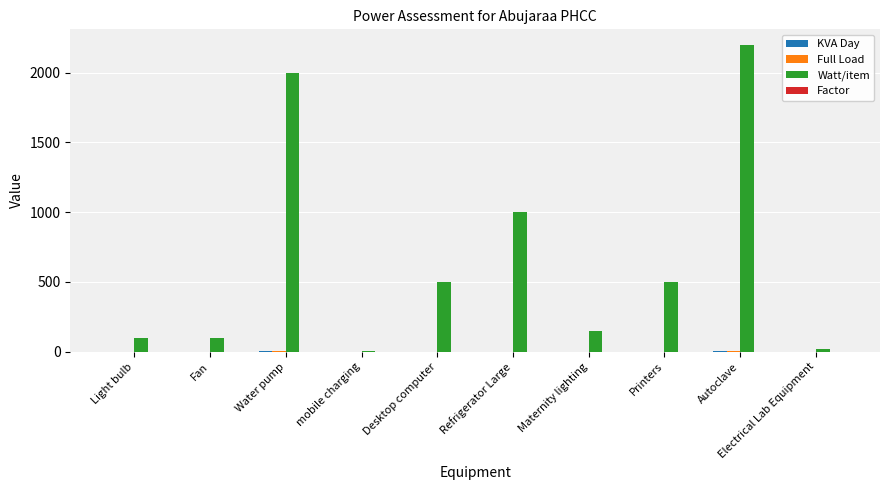

Which series has the largest total across all categories?

Watt/item